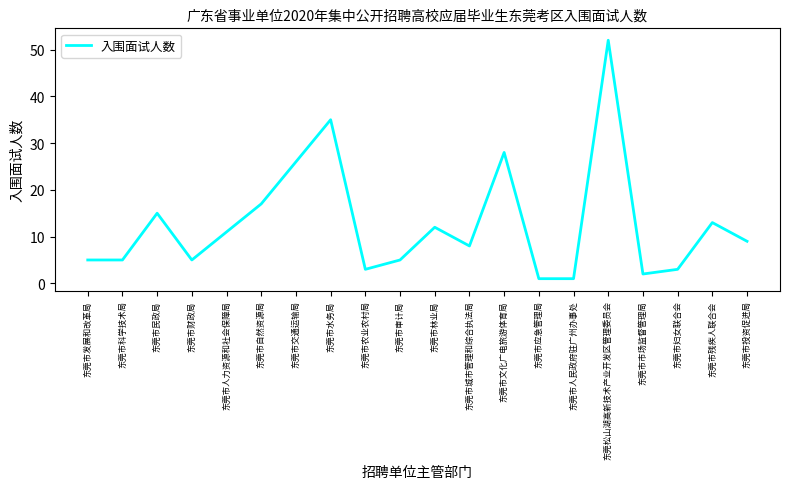

What position from the right is 东莞市人民政府驻广州办事处?

6